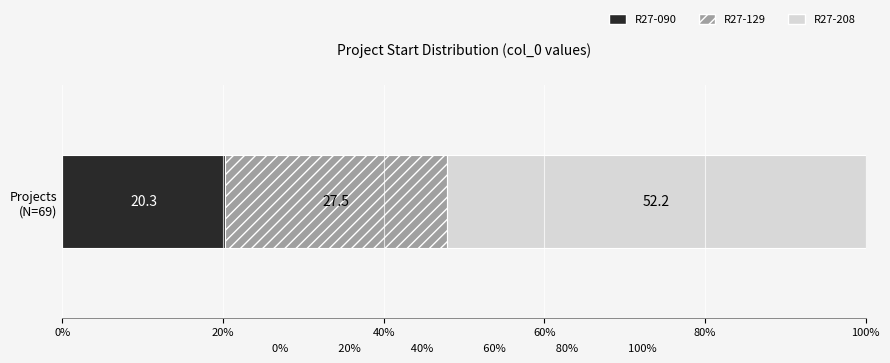

How many data points does each series have?

1